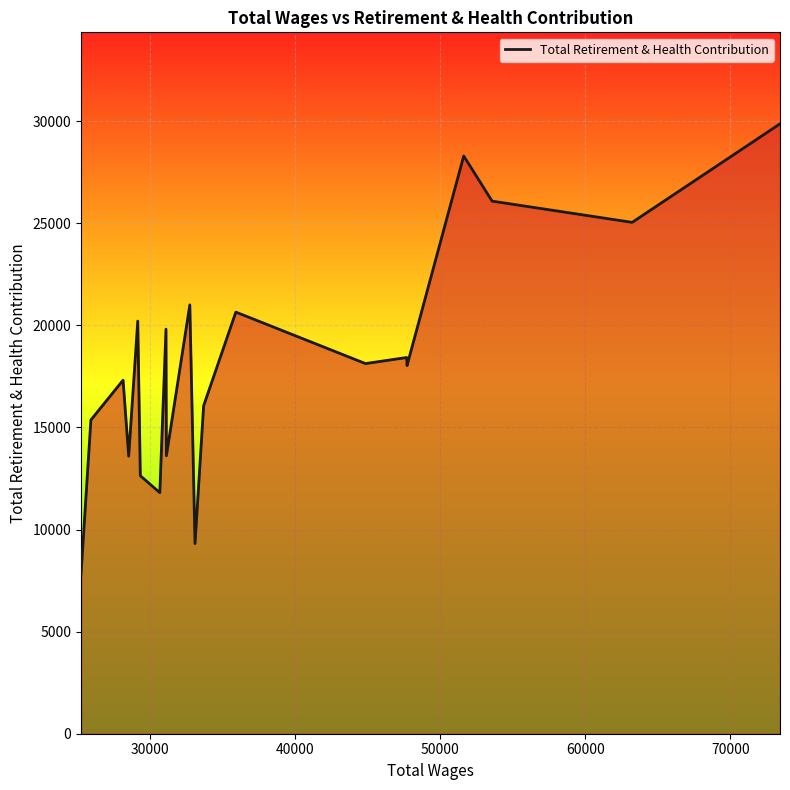

What is the smallest value displayed?

7828